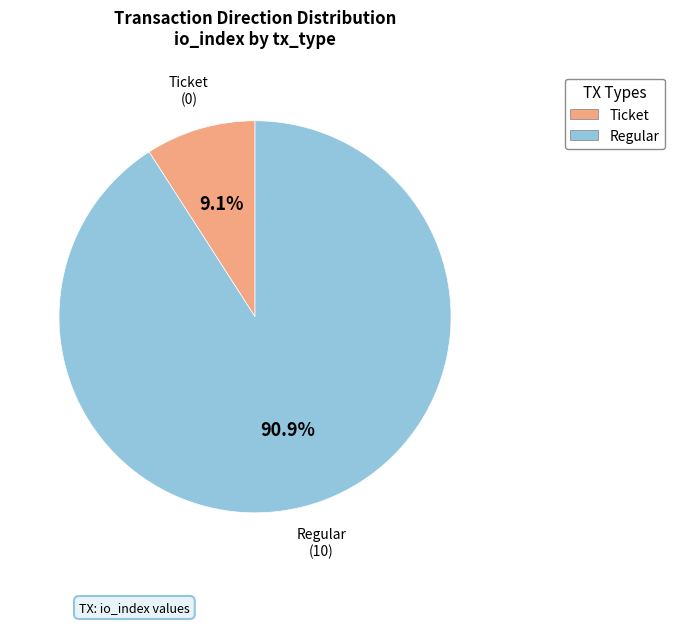

What is the smallest slice in the pie chart?

Ticket